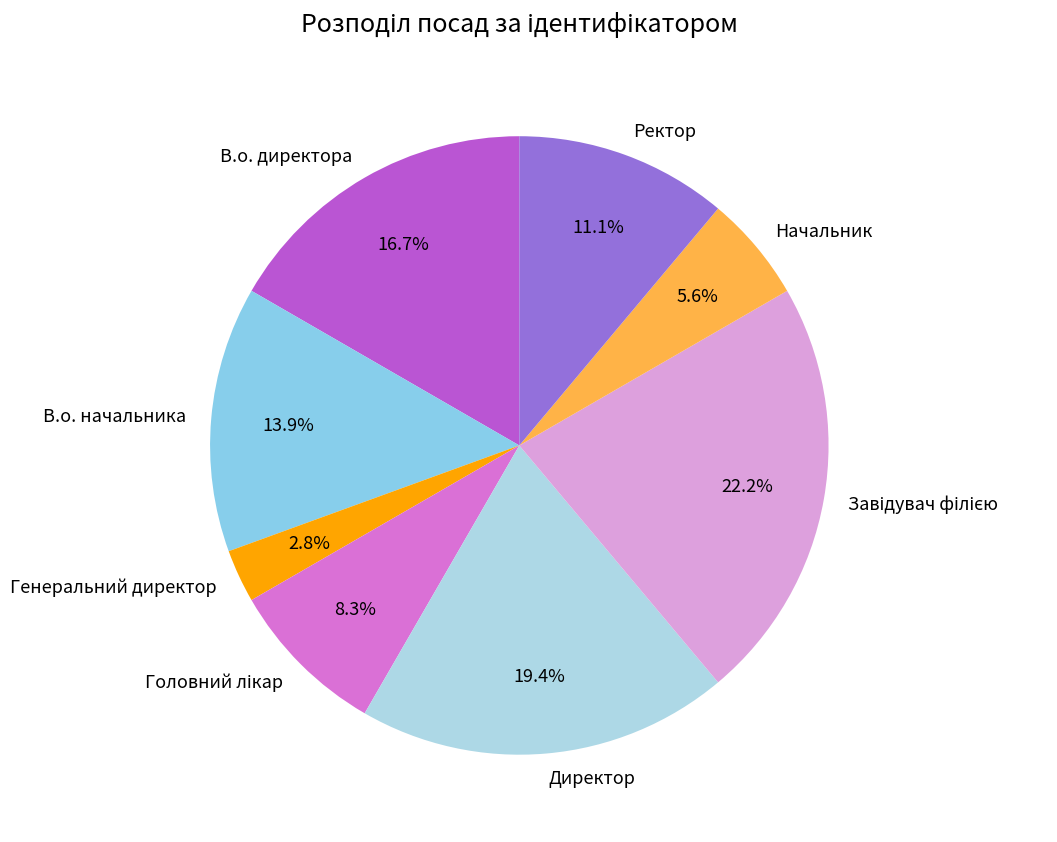

To the nearest percent, what is the combined percentage of Ректор and В.о. директора?

28%